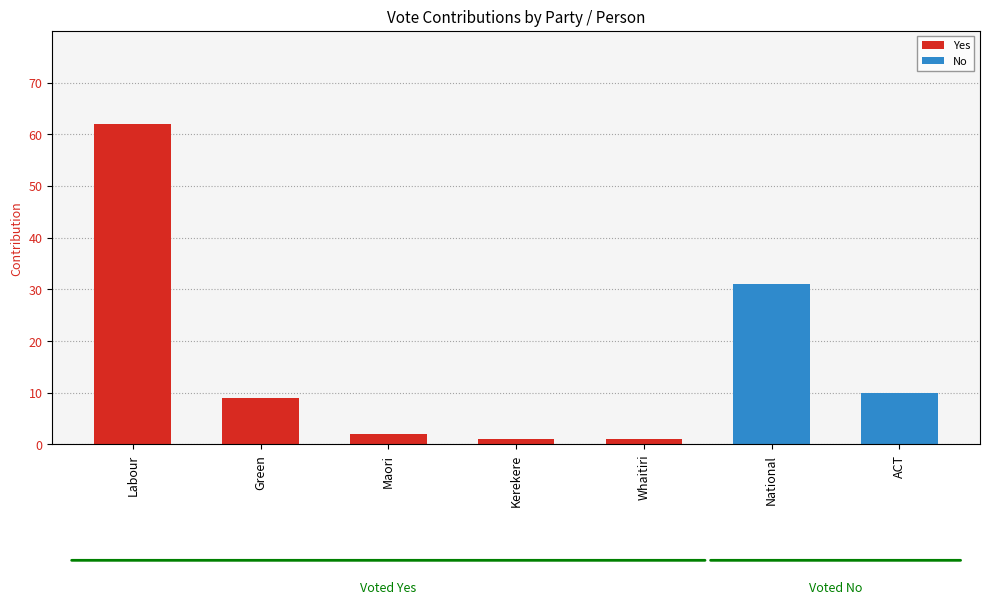

What is the change in value from Maori to Kerekere?

-1